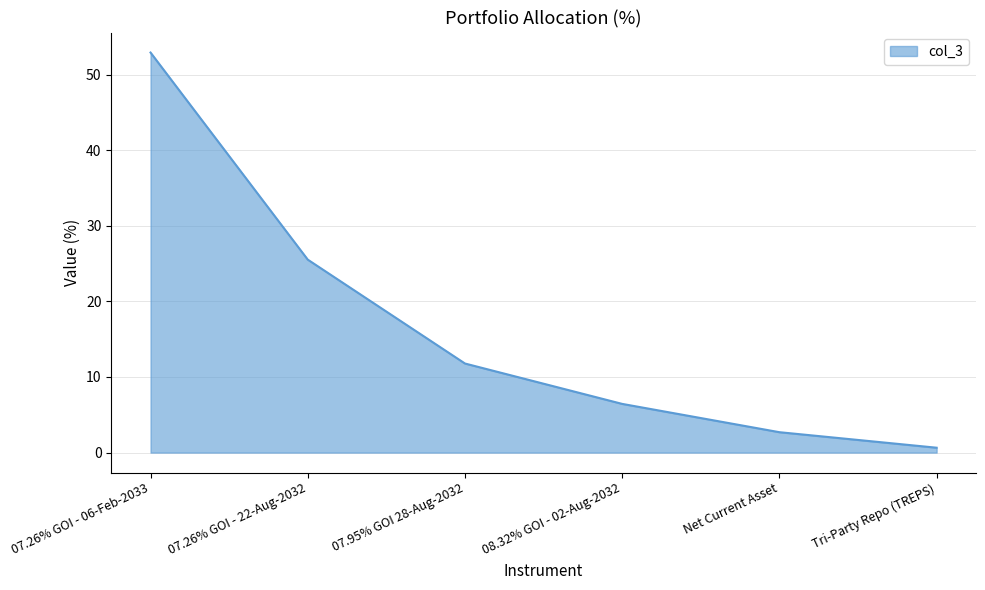

What is the greatest value displayed?

52.9